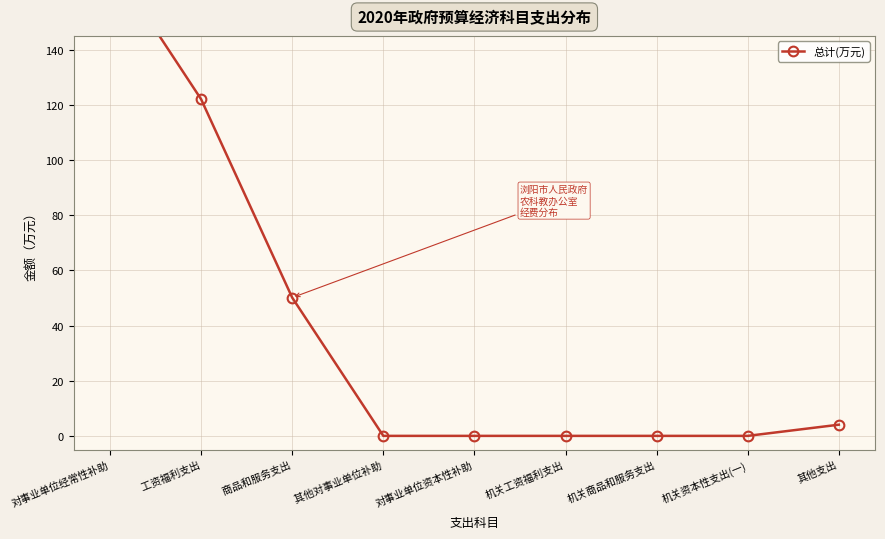

Reading left to right, what are all the values shown in this chart?

172.2	122.0	50.1	0.0	0.0	0.0	0.0	0.0	4.0